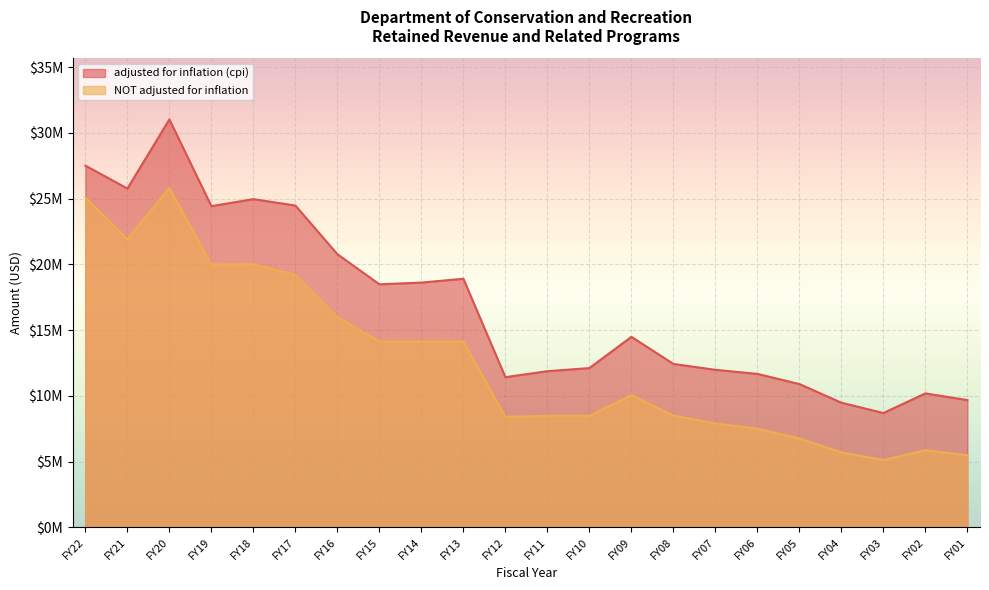

True or false: NOT adjusted for inflation has a value of 5117543 at FY03.

True